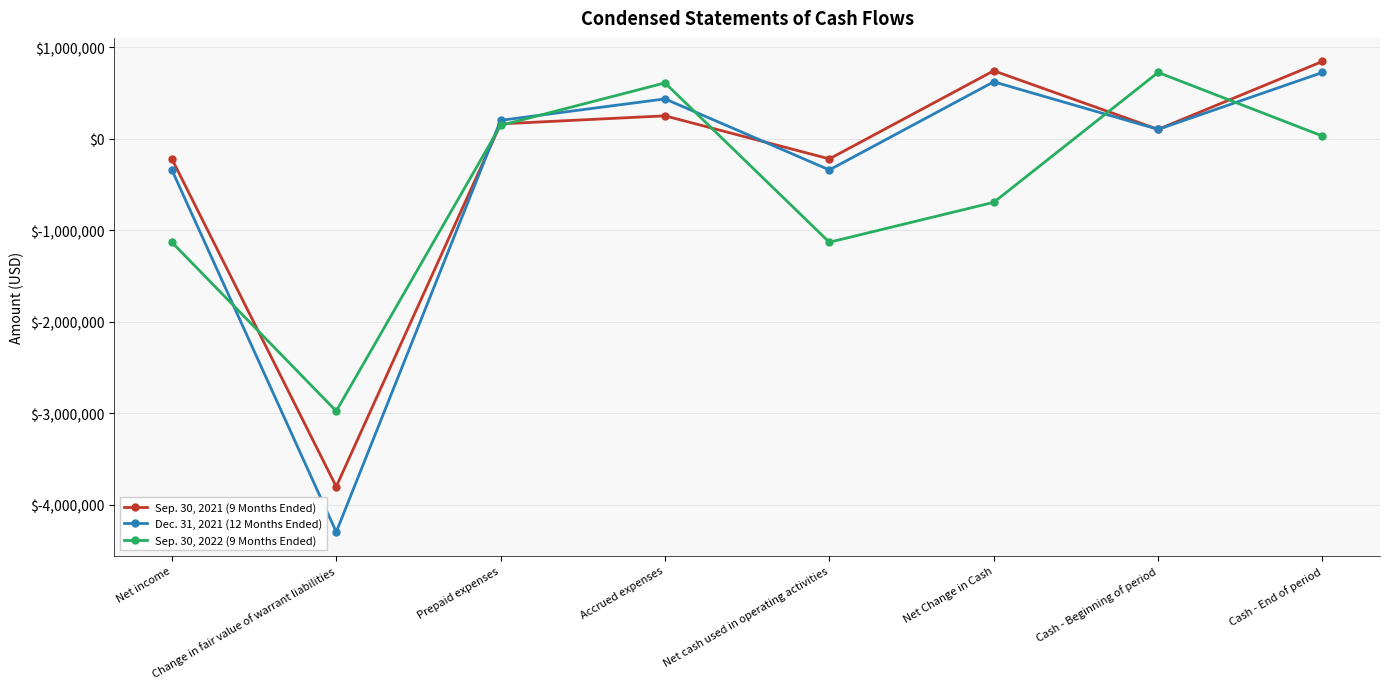

How many negative values does the Sep. 30, 2022 (9 Months Ended) series have?

4